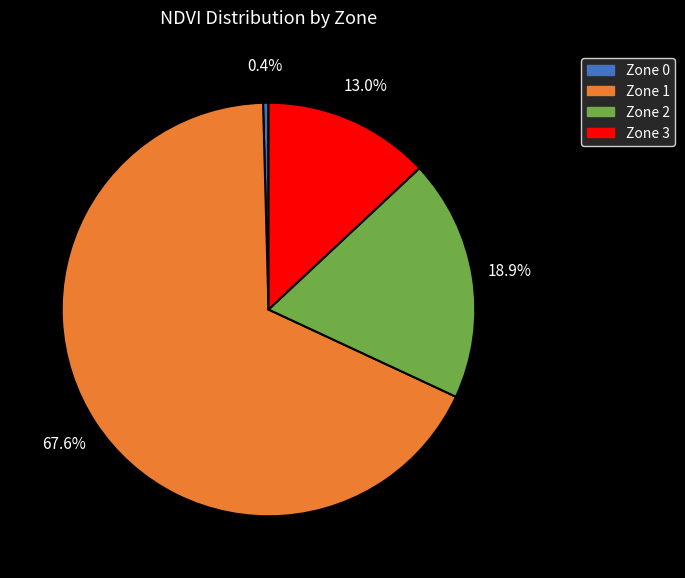

True or false: Zone 2 accounts for 19% of the total.

True